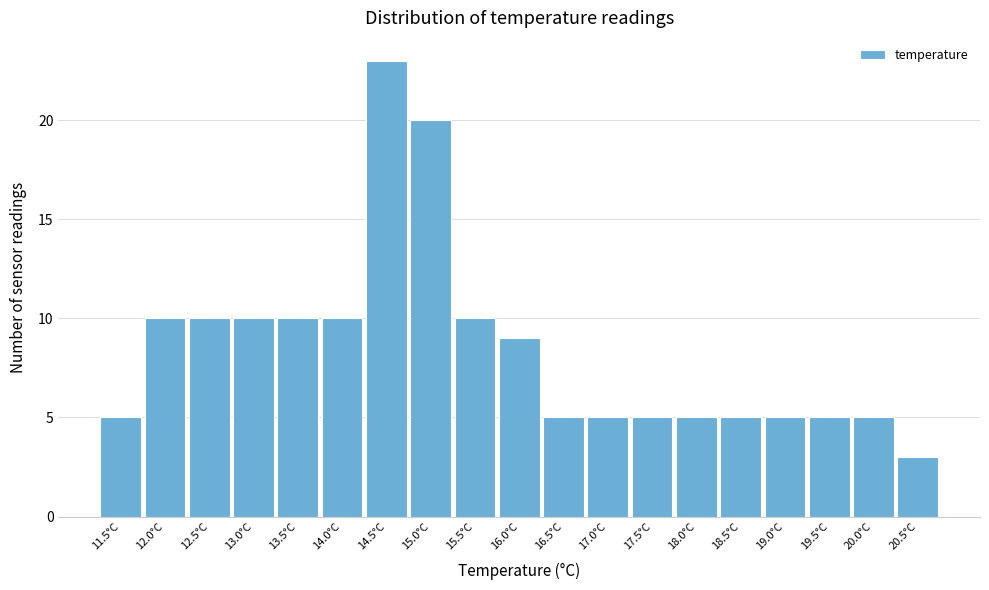

Which range on the x-axis has the tallest bar?

14.25 to 14.75